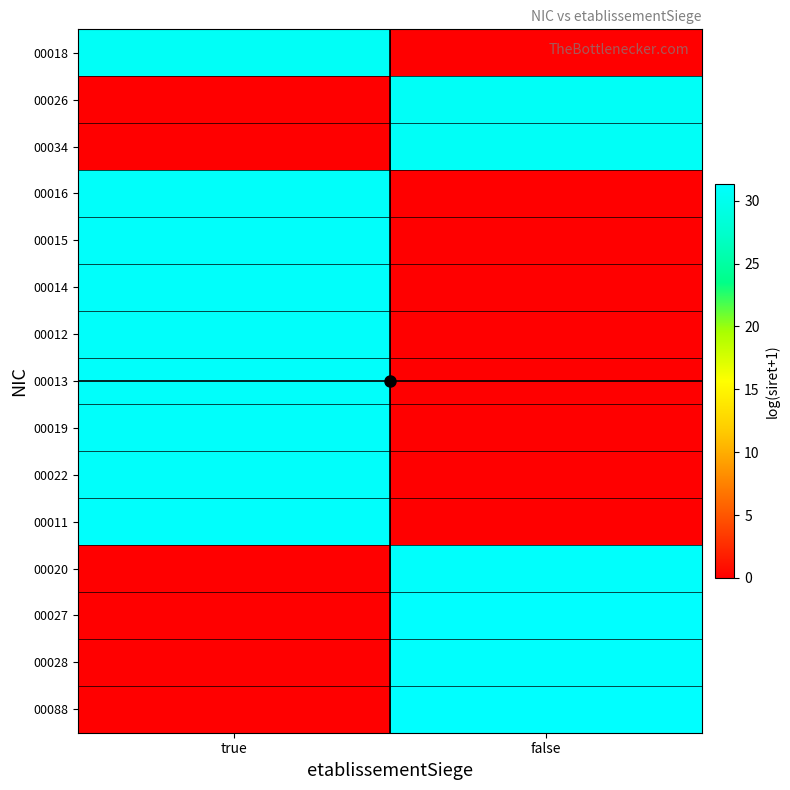

Reading left to right, transcribe all the data shown in this chart.

00018: true=30.7	false=0.0
00026: true=0.0	false=30.7
00034: true=0.0	false=30.7
00016: true=30.9	false=0.0
00015: true=31.0	false=0.0
00014: true=31.0	false=0.0
00012: true=31.0	false=0.0
00013: true=31.1	false=0.0
00019: true=31.1	false=0.0
00022: true=31.1	false=0.0
00011: true=31.1	false=0.0
00020: true=0.0	false=31.1
00027: true=0.0	false=31.3
00028: true=0.0	false=31.2
00088: true=0.0	false=31.3